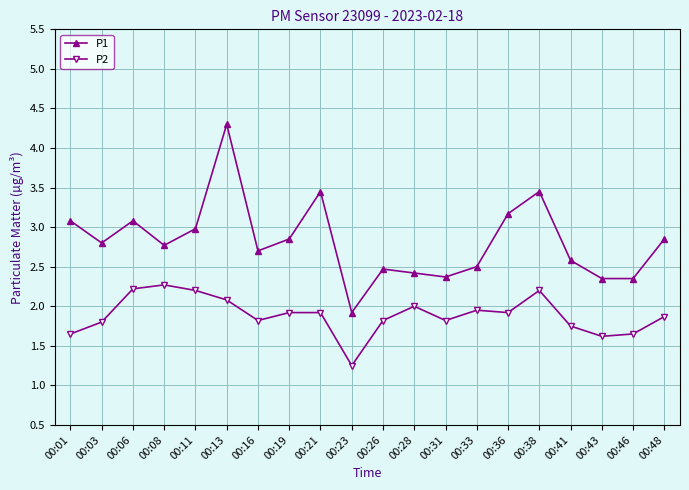

At which label is P1 closest to 3?

00:11